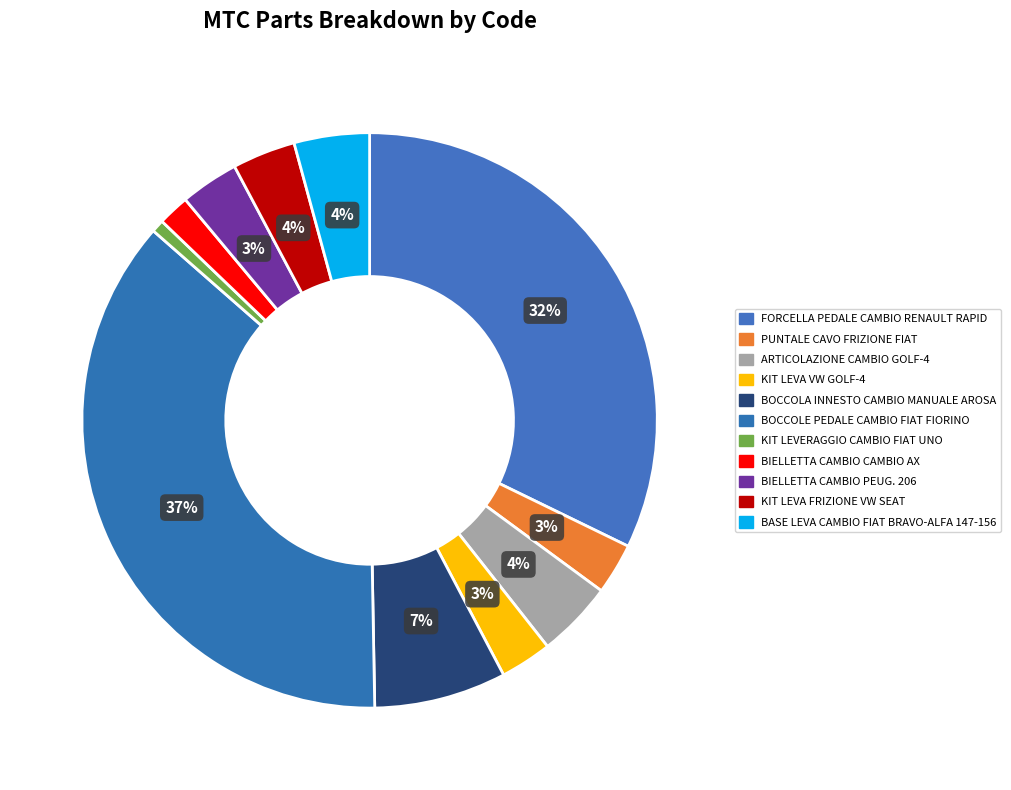

Is BASE LEVA CAMBIO FIAT BRAVO-ALFA 147-156 the majority of the pie?

No